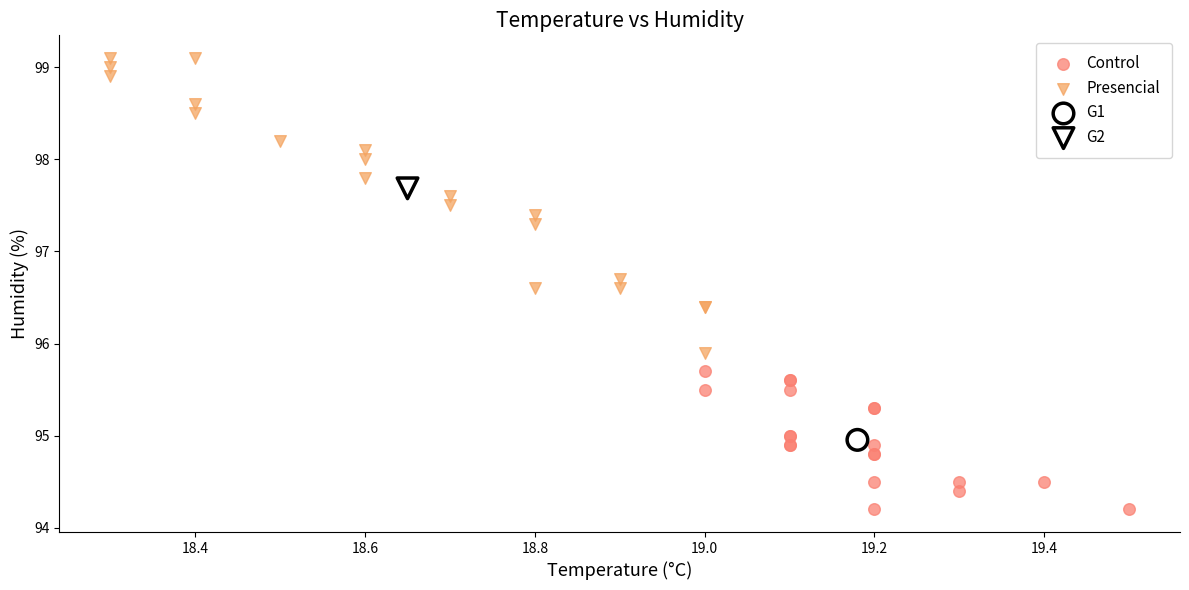

Which series reaches the maximum Y coordinate?

Presencial